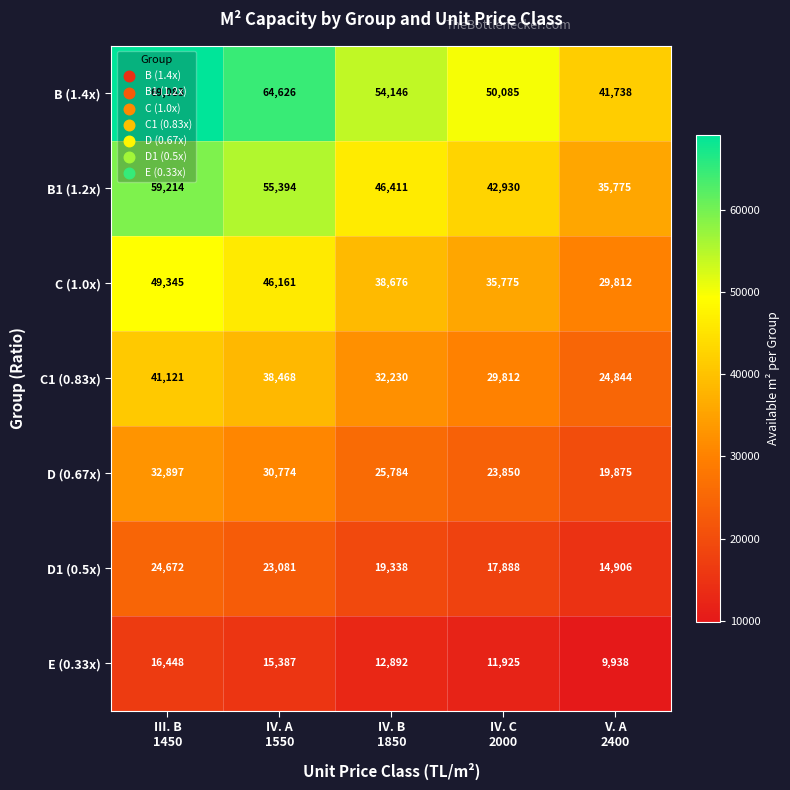

What is the difference between the maximum and second lowest values in the B (1.4x) series?

18998